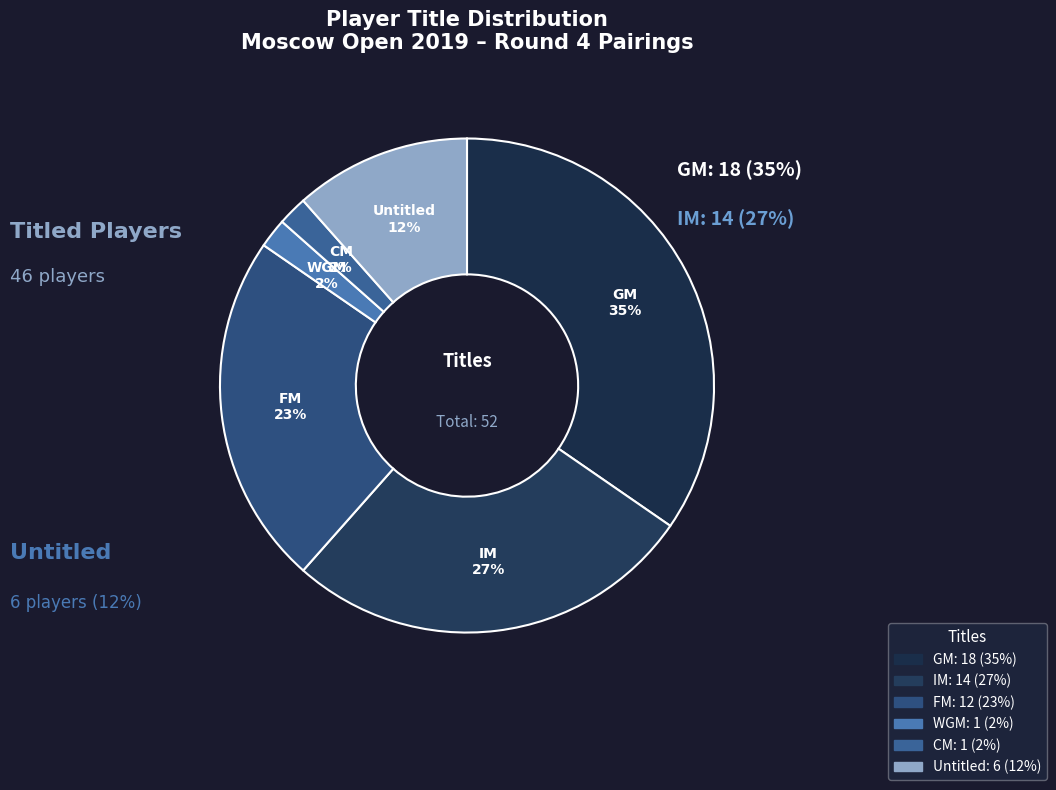

The GM slice represents 35% of the pie. True or false?

True